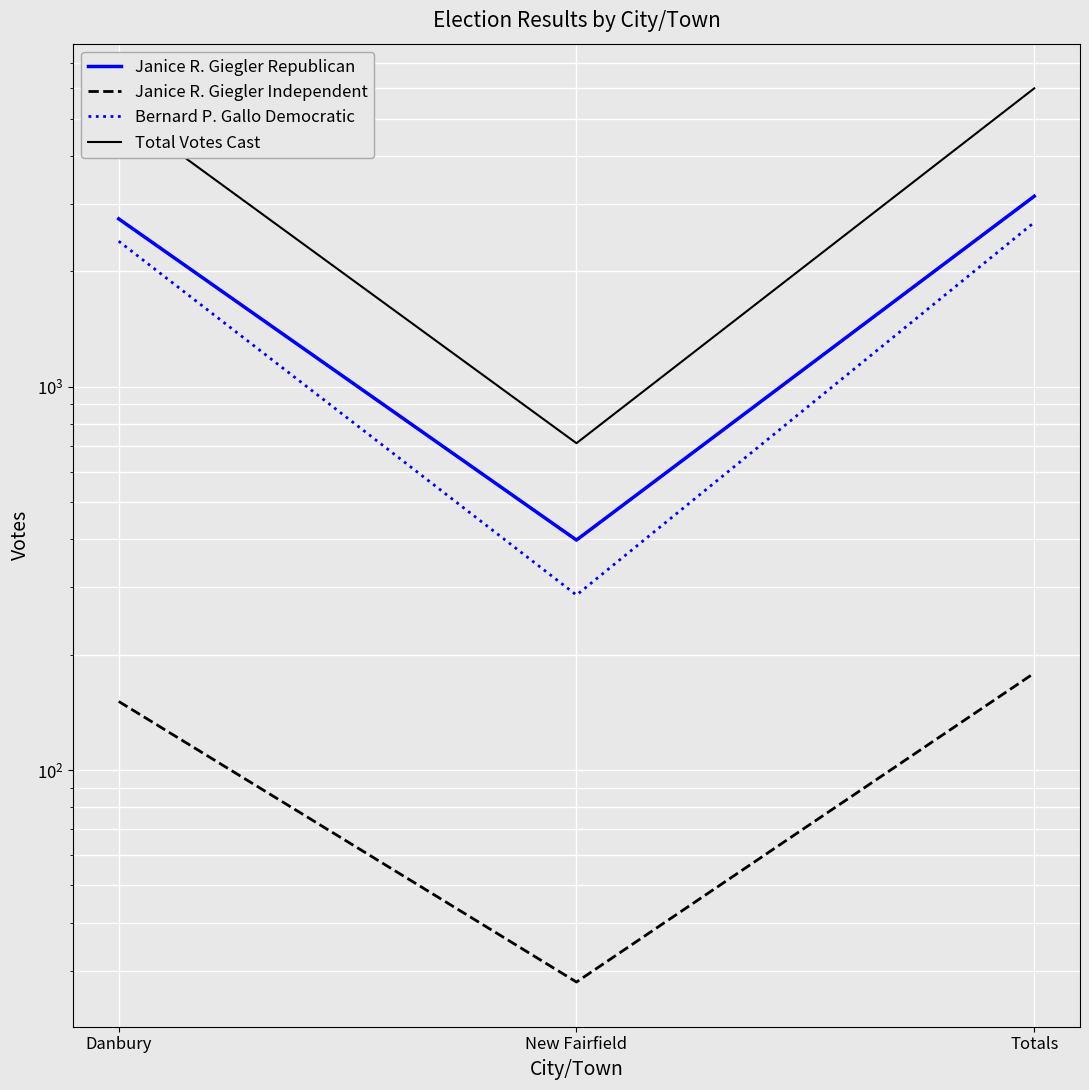

List the labels in order of Janice R. Giegler Independent value, smallest first.

New Fairfield, Danbury, Totals